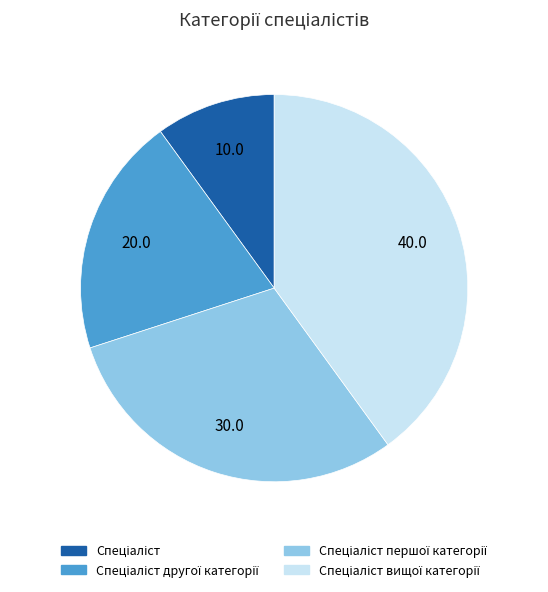

Is there any slice that represents more than half of the pie?

No